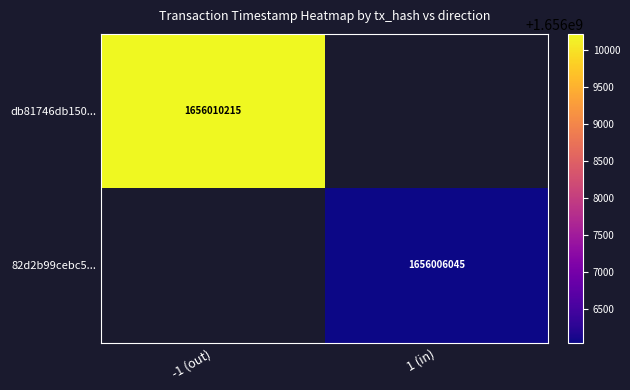

The db81746db150... series shows 1656010215 at -1 (out). True or false?

True